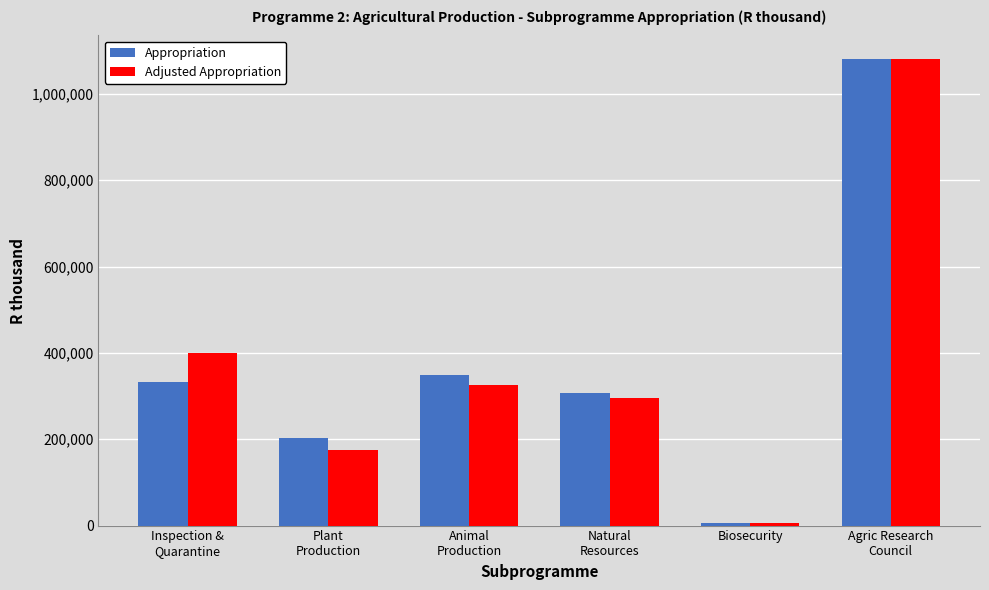

What is the maximum value for Appropriation?

1081184